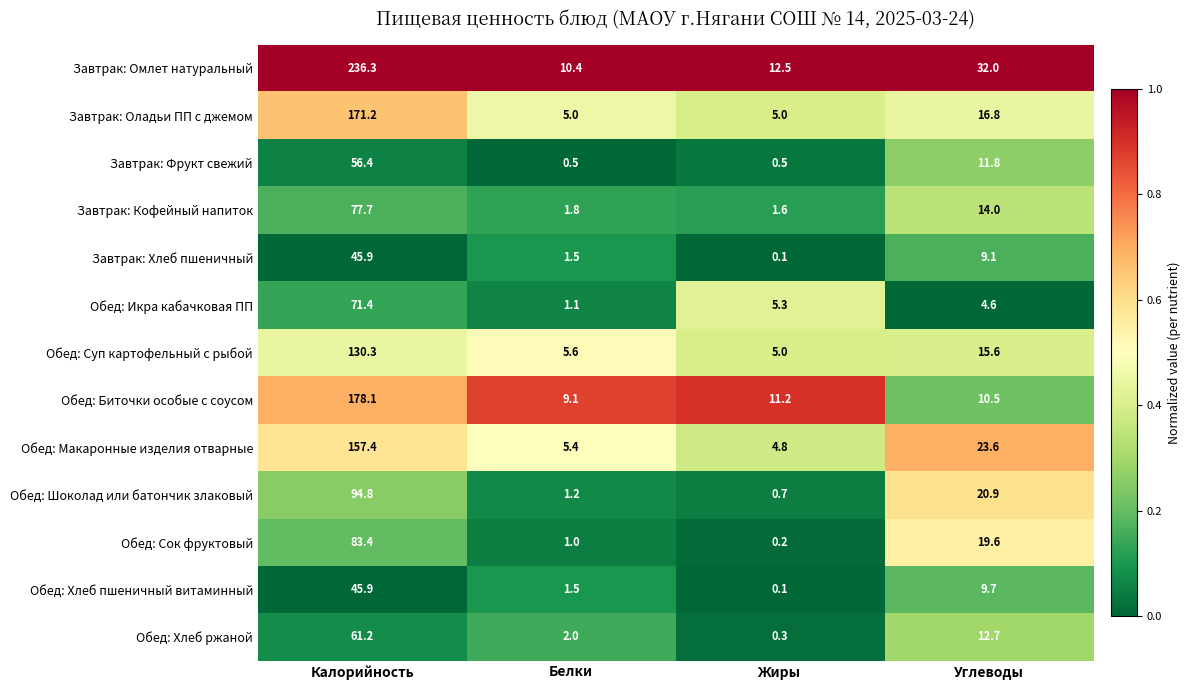

True or false: Обед: Хлеб ржаной has a value of 2.0 at Белки.

True